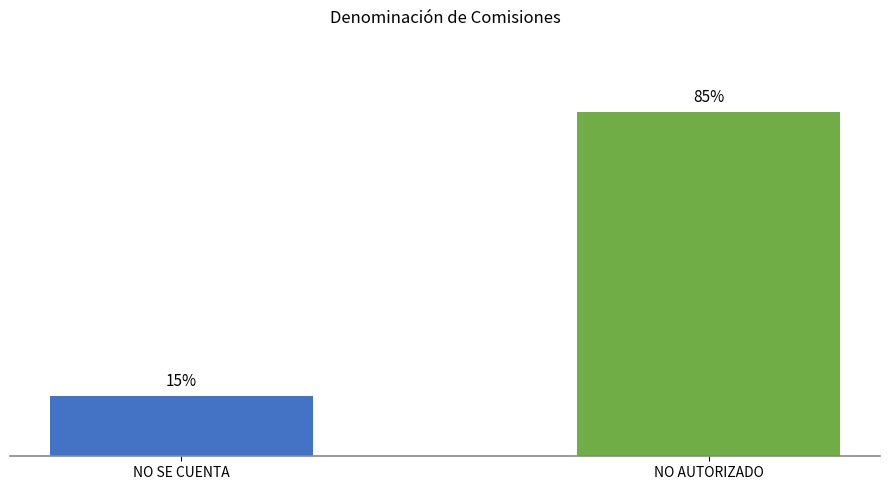

List the labels in order of value, smallest first.

NO SE CUENTA, NO AUTORIZADO